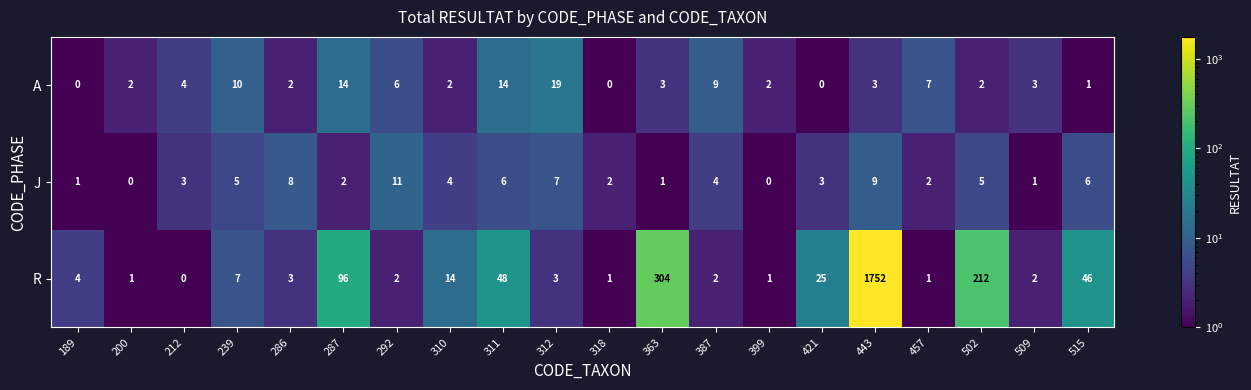

What is the sum of the J values at 287 and 318?

4